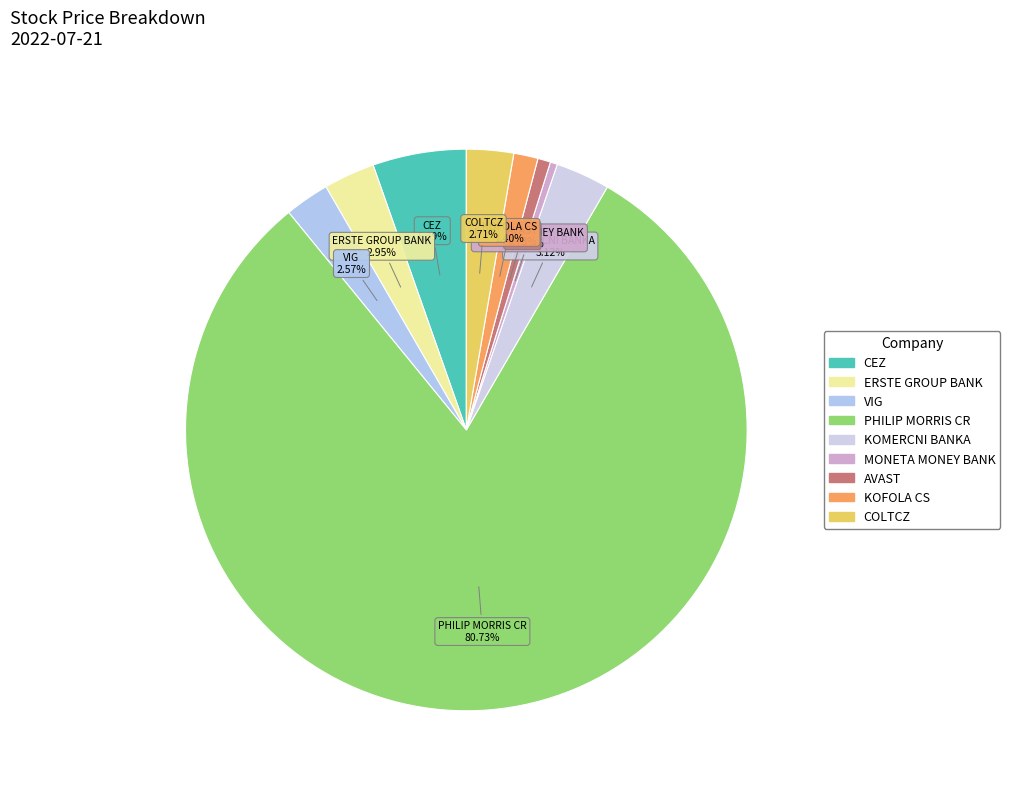

True or false: AVAST accounts for 1% of the total.

True